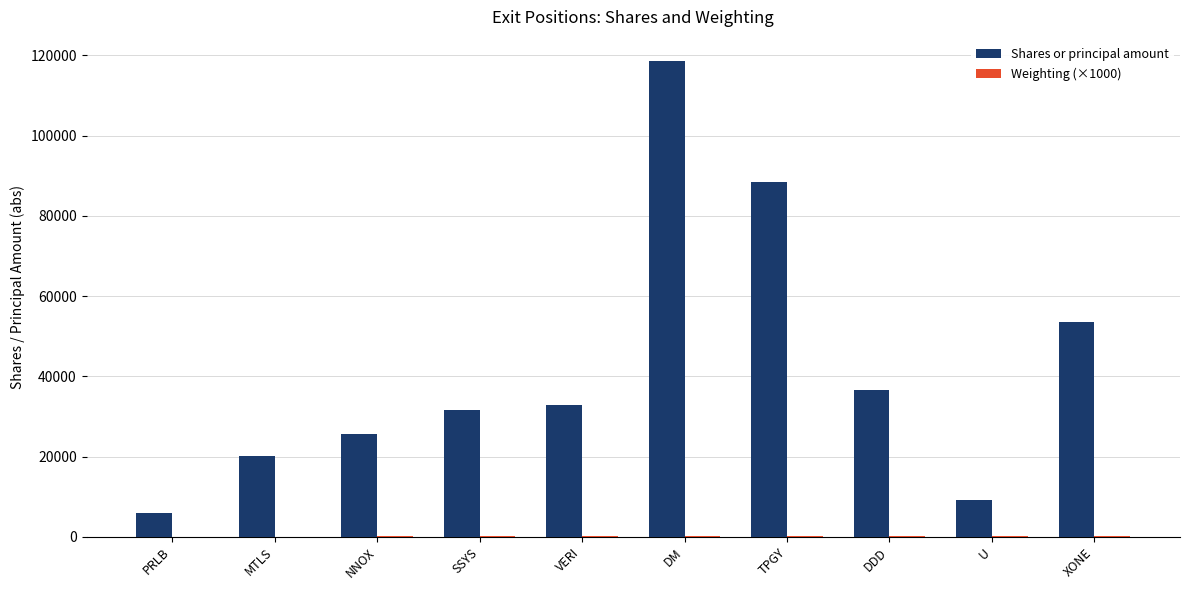

Between NNOX and DDD, which series saw the biggest shift?

Shares or principal amount